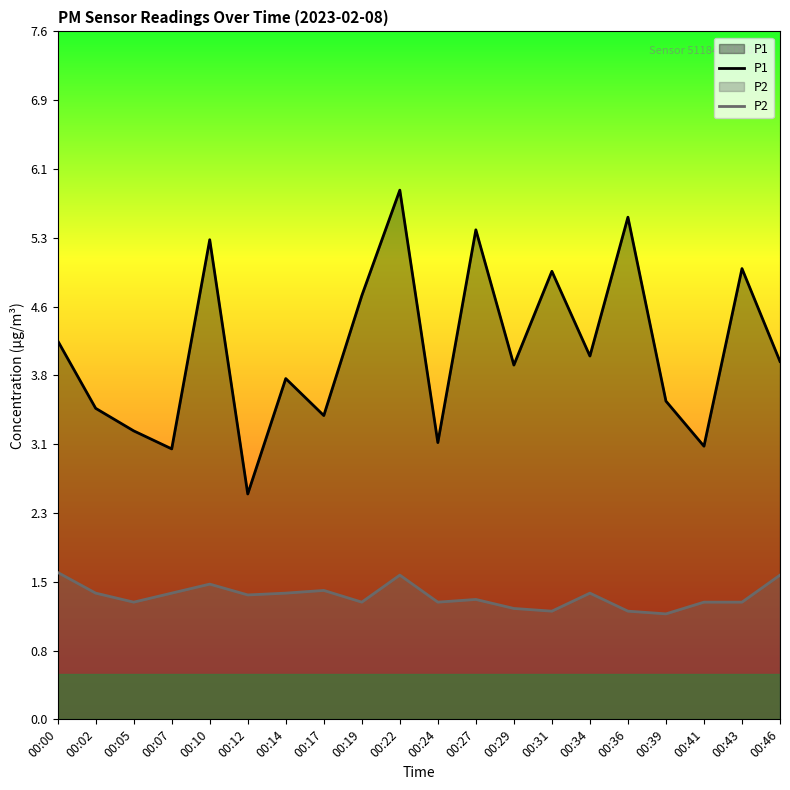

At which category does P2 reach its first local valley?

00:05